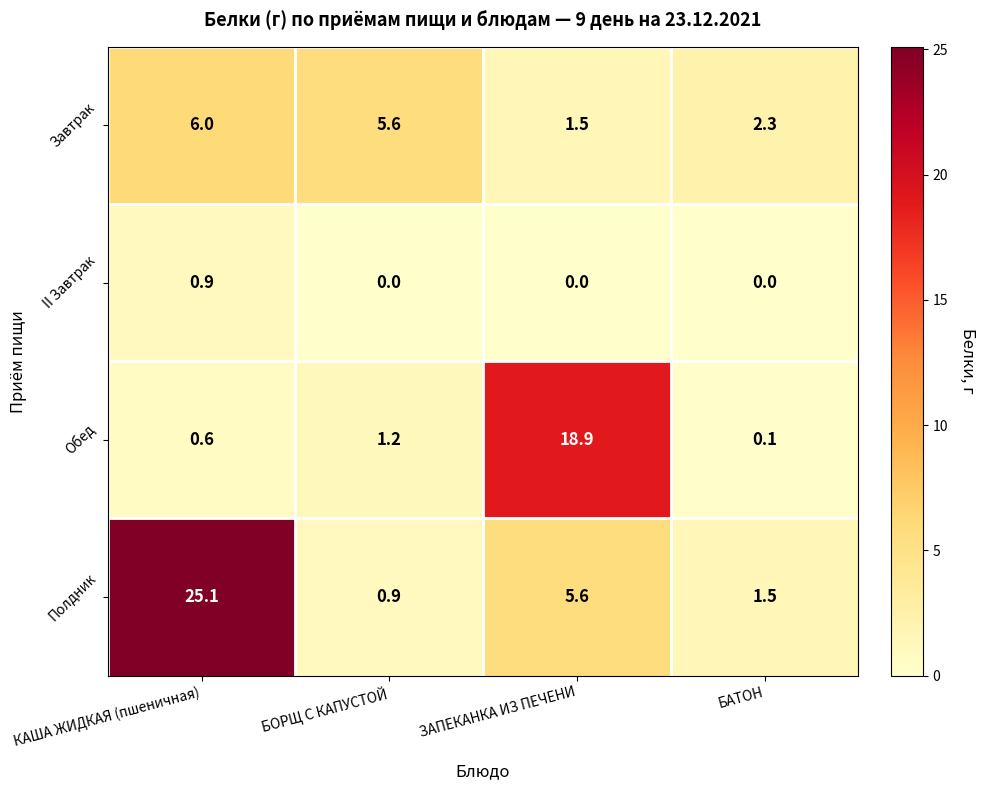

Which series has the widest spread of values?

Полдник